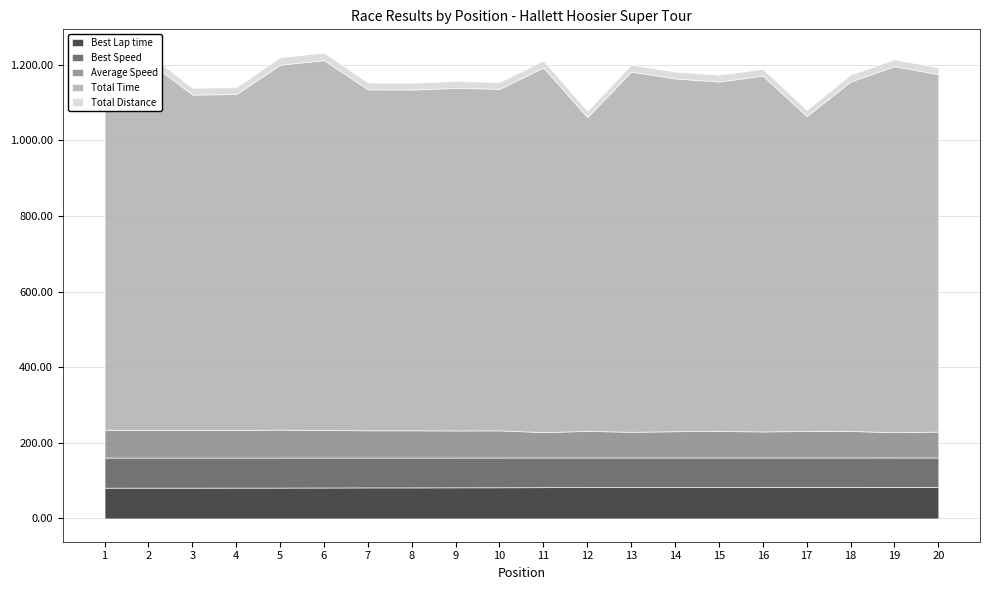

Which series has the largest total across all categories?

Total Time